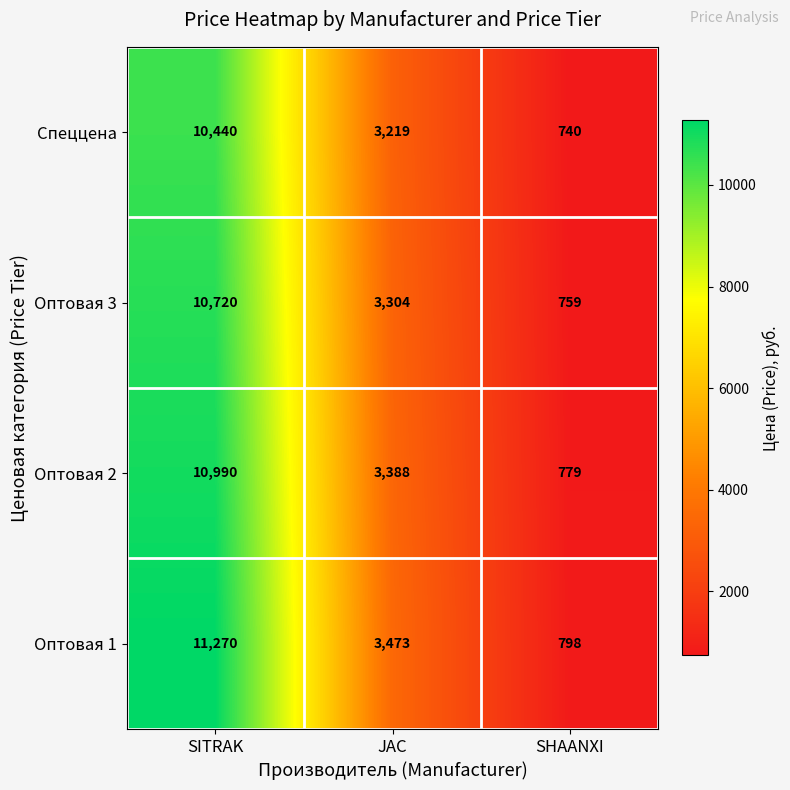

List the labels in order of Оптовая 1 value, smallest first.

SHAANXI, JAC, SITRAK